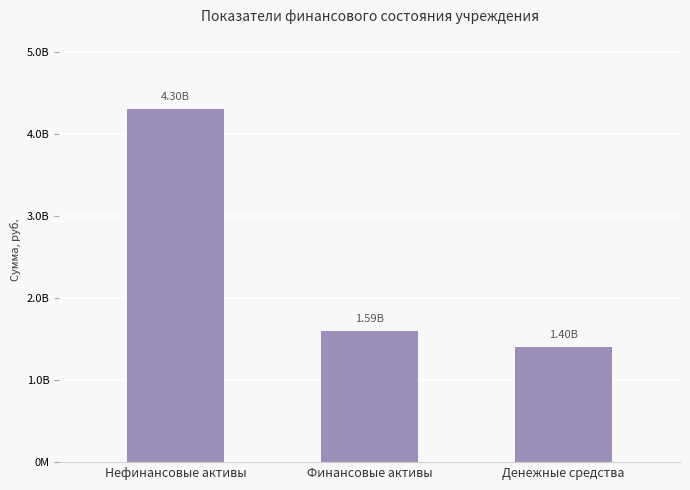

What is the average value?

2432646999.9